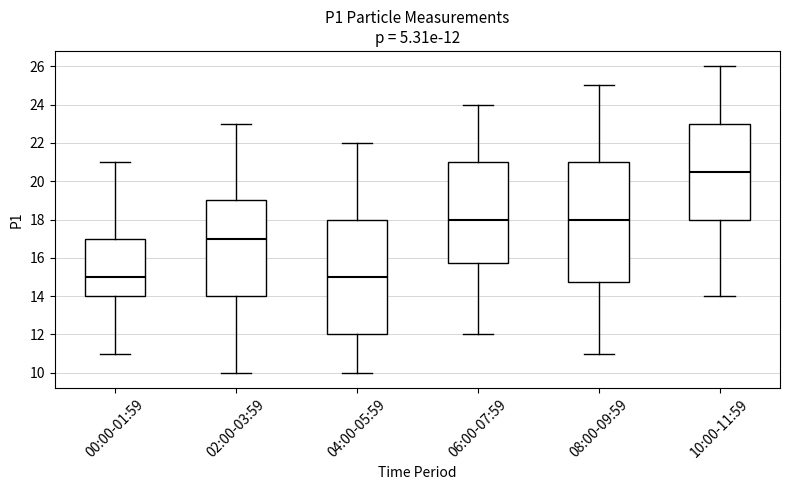

Which box is the tallest, from its lower edge to its upper edge?

08:00-09:59